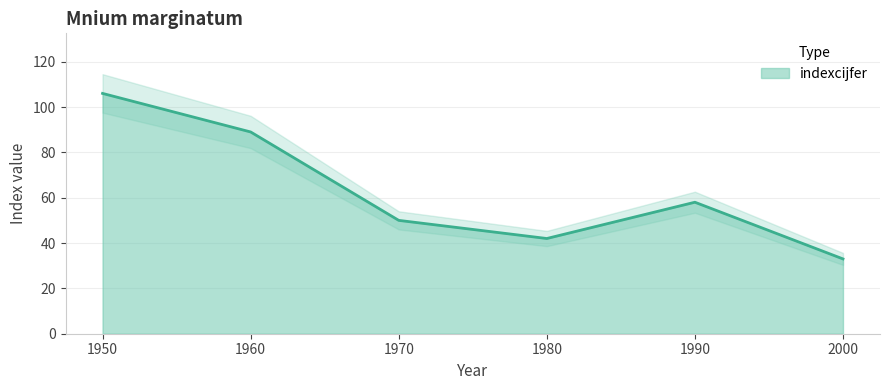

The indexcijfer series shows 8 at 2000. True or false?

False